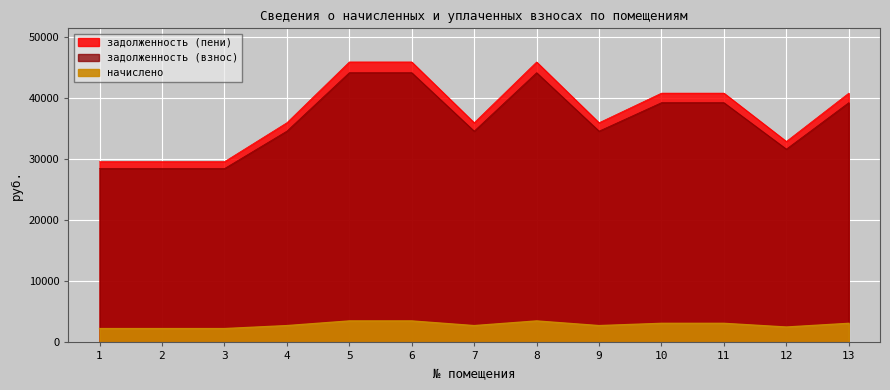

True or false: задолженность (пени) and задолженность (взнос) intersect in this chart.

False